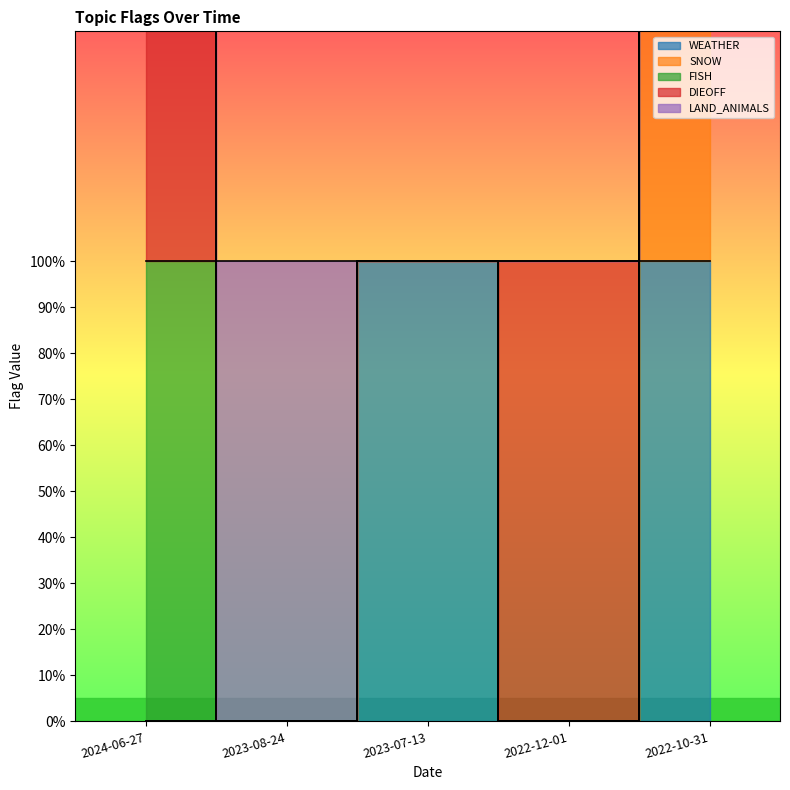

How many WEATHER values are between 0 and 1?

5